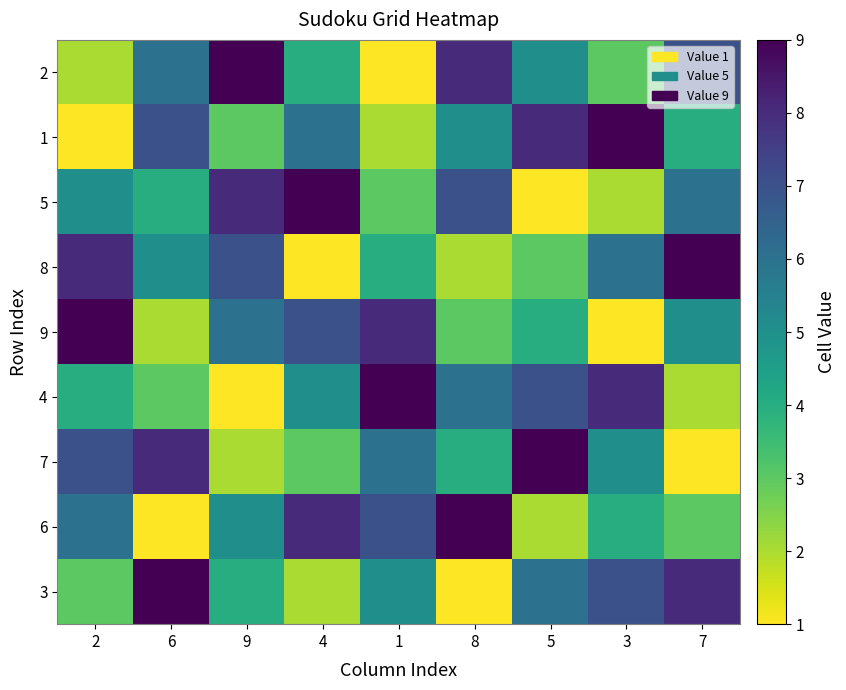

Reading left to right, list all the values displayed in this chart.

2: 2=2	6=6	9=9	4=4	1=1	8=8	5=5	3=3	7=7
1: 2=1	6=7	9=3	4=6	1=2	8=5	5=8	3=9	7=4
5: 2=5	6=4	9=8	4=9	1=3	8=7	5=1	3=2	7=6
8: 2=8	6=5	9=7	4=1	1=4	8=2	5=3	3=6	7=9
9: 2=9	6=2	9=6	4=7	1=8	8=3	5=4	3=1	7=5
4: 2=4	6=3	9=1	4=5	1=9	8=6	5=7	3=8	7=2
7: 2=7	6=8	9=2	4=3	1=6	8=4	5=9	3=5	7=1
6: 2=6	6=1	9=5	4=8	1=7	8=9	5=2	3=4	7=3
3: 2=3	6=9	9=4	4=2	1=5	8=1	5=6	3=7	7=8